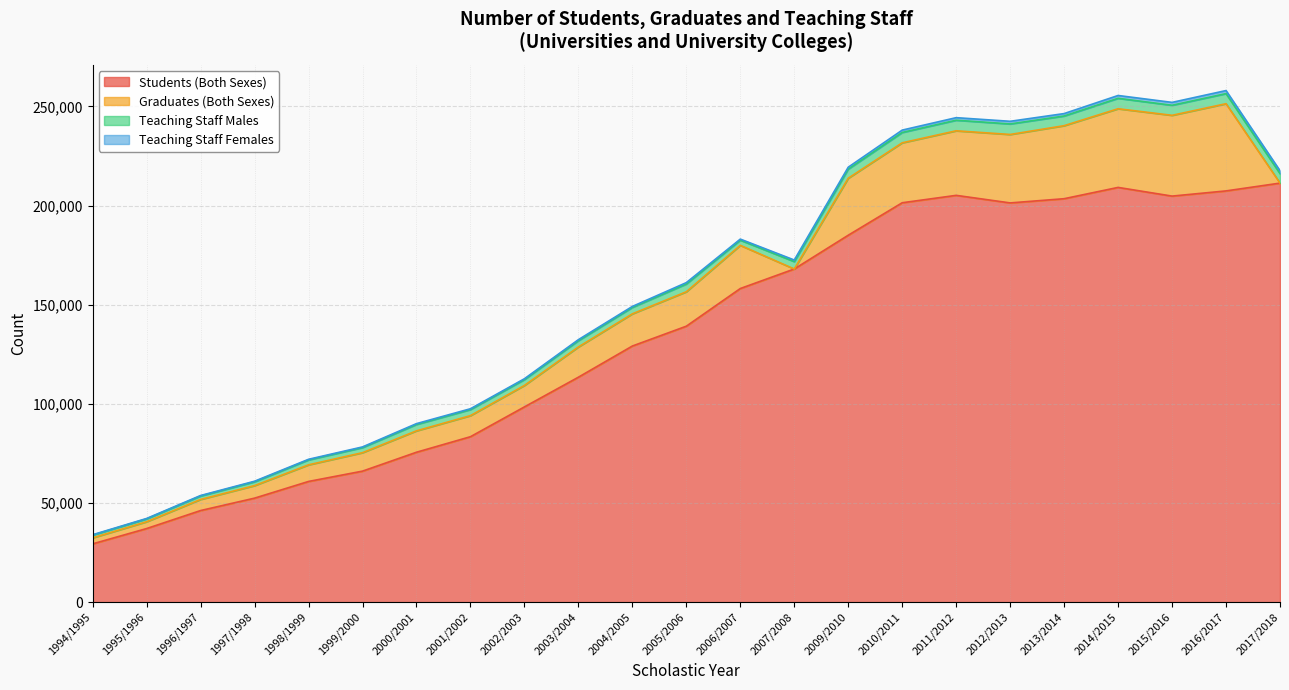

Is it true that Teaching Staff Females equals 296 at 2002/2003?

False